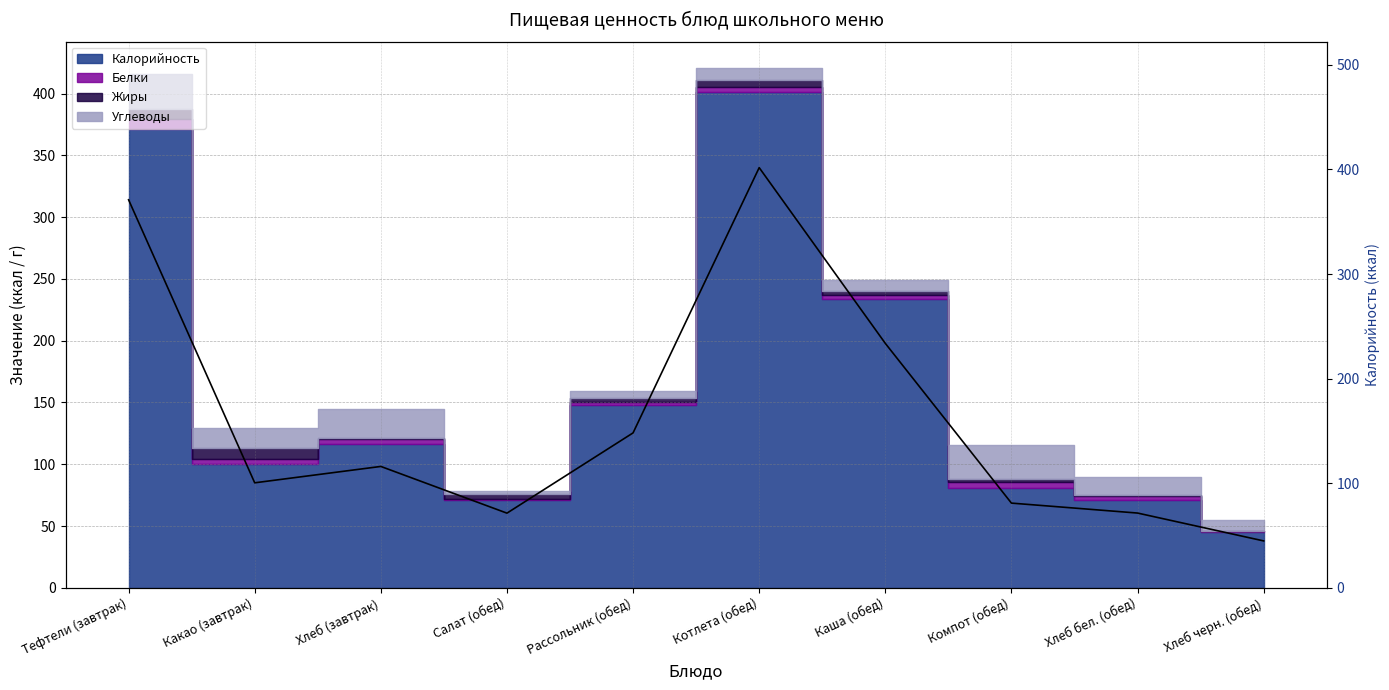

Does the chart display data point markers on the line(s)?

No